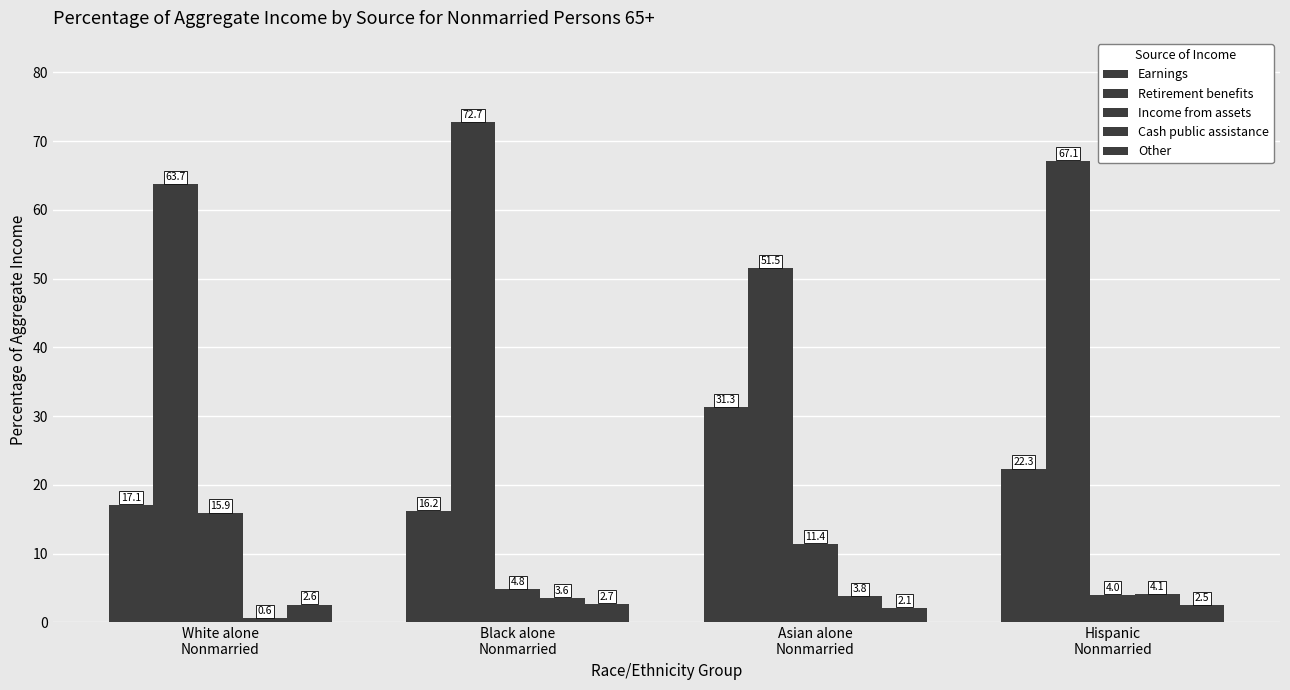

Count the number of data series in this chart.

5